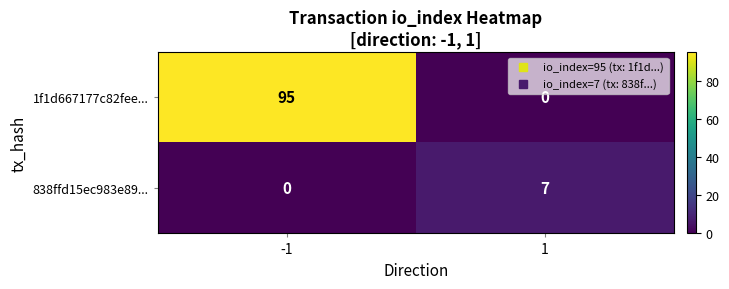

What is the sum of all 1f1d667177c82fee... values?

95